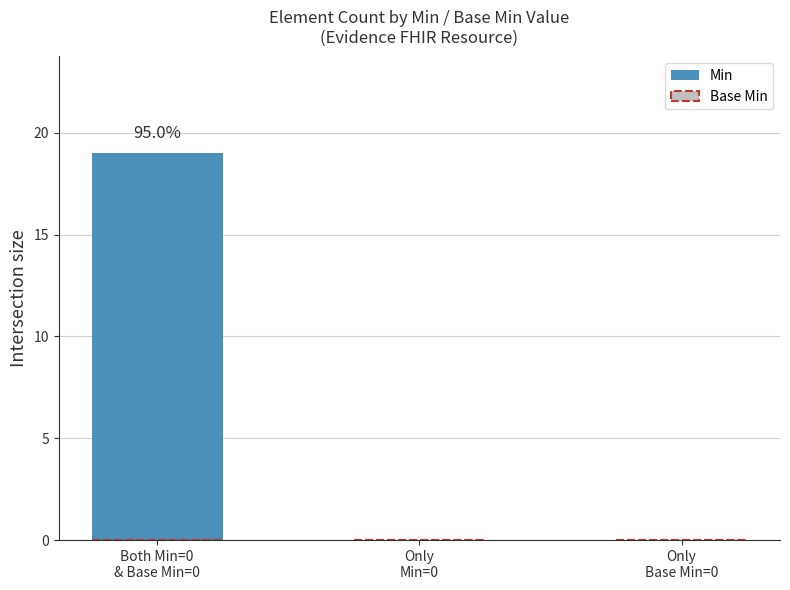

What is the greatest value displayed?

19